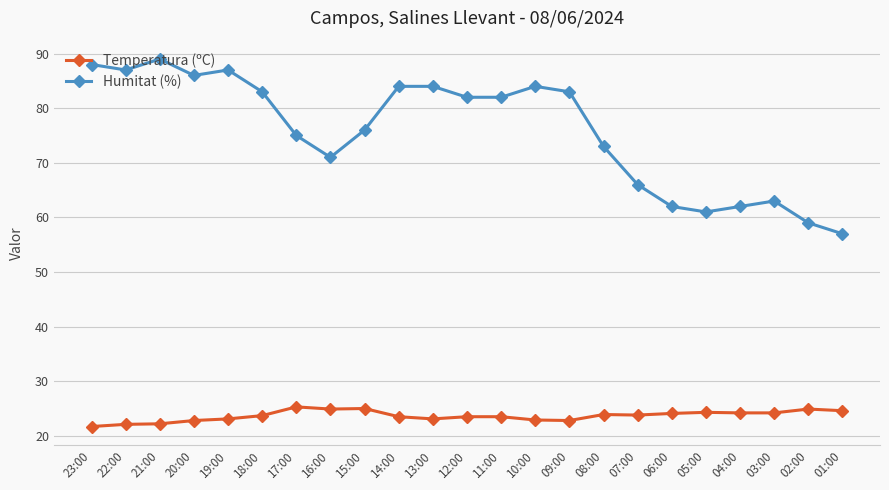

Is the value of Humitat (%) at 07:00 greater than the value of Temperatura (ºC) at 23:00?

Yes